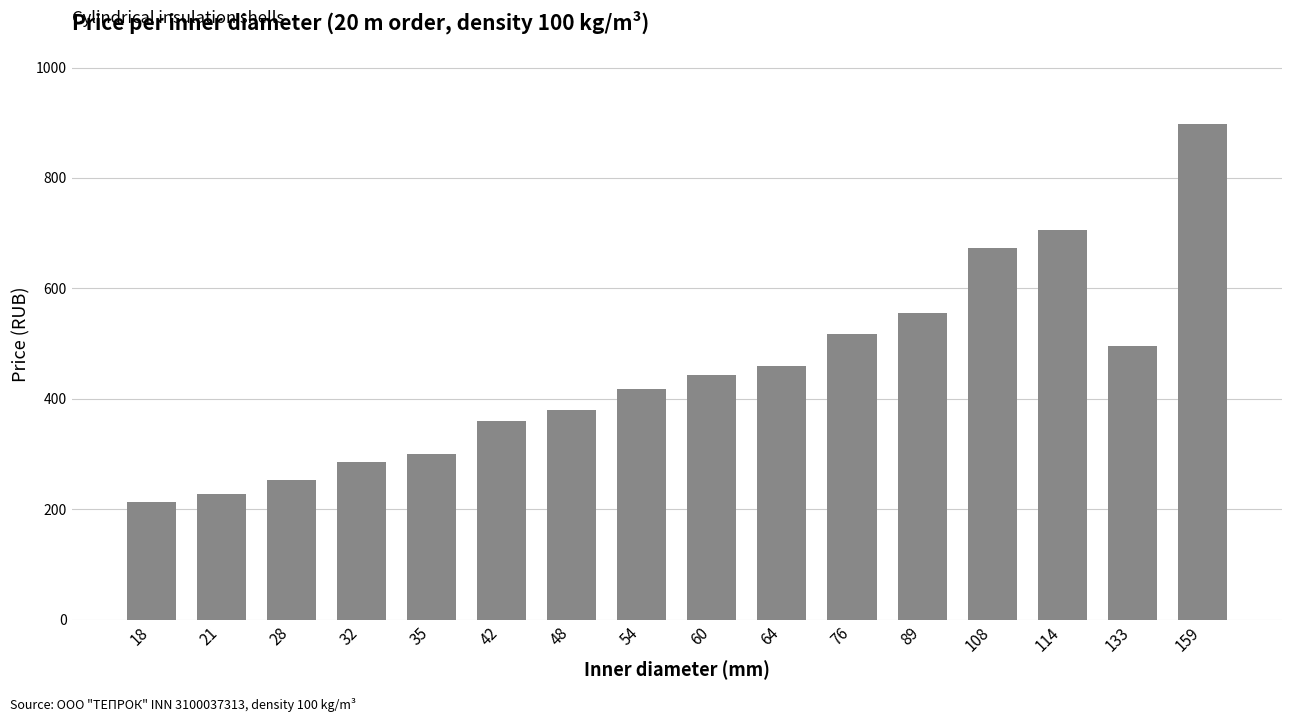

The value at 28 is 381.7. True or false?

False